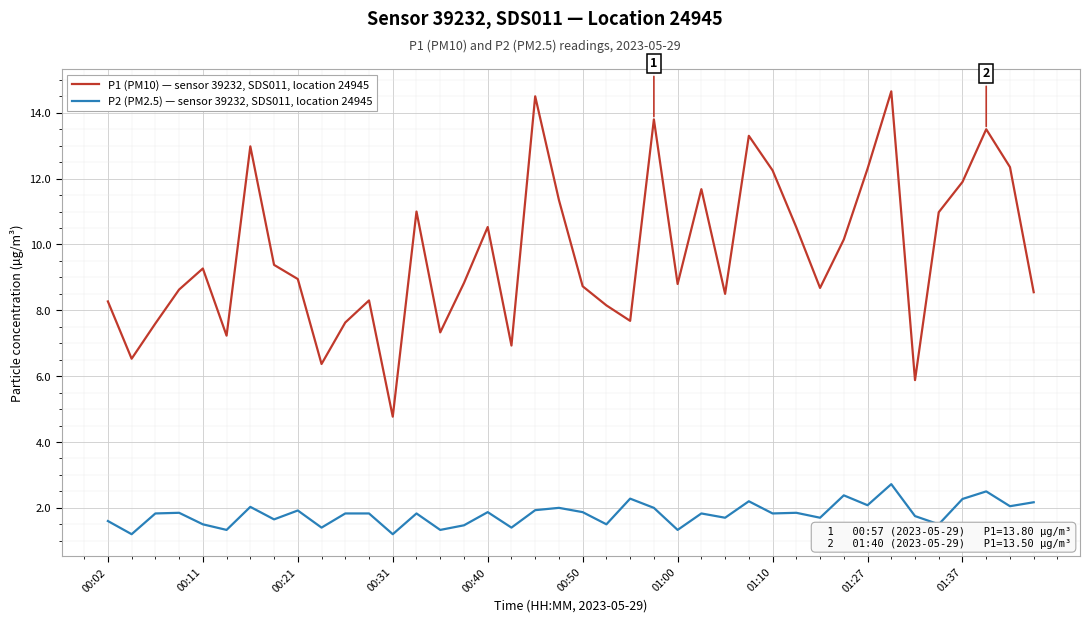

True or false: P1 (PM10) — sensor 39232, SDS011, location 24945 and P2 (PM2.5) — sensor 39232, SDS011, location 24945 cross at least once.

False